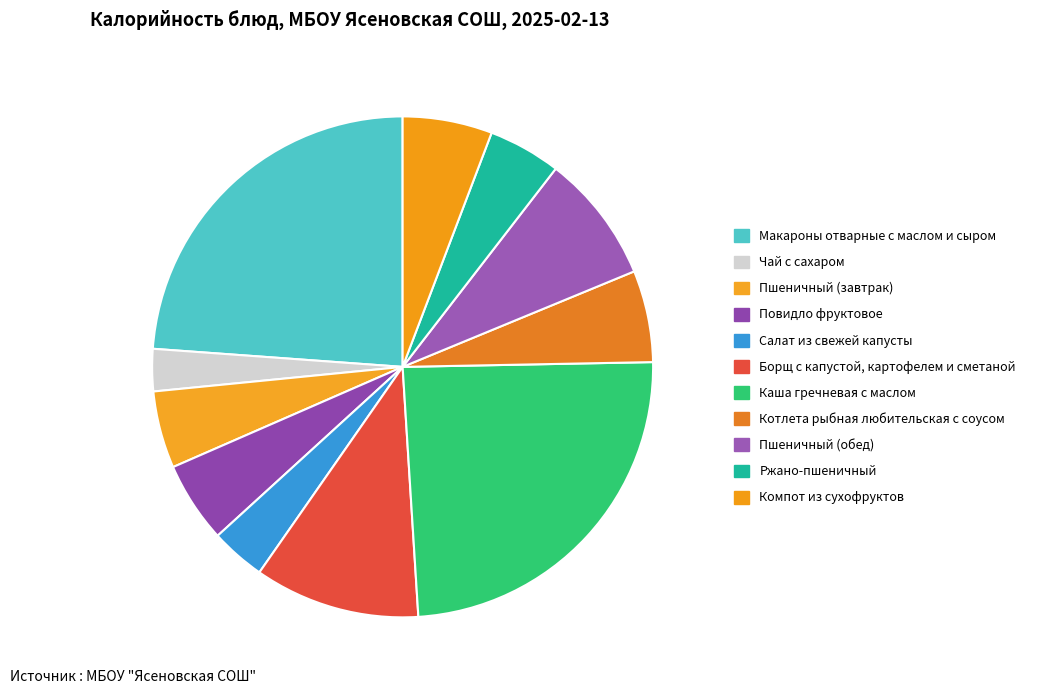

Which category has the smallest portion of the pie?

Чай с сахаром